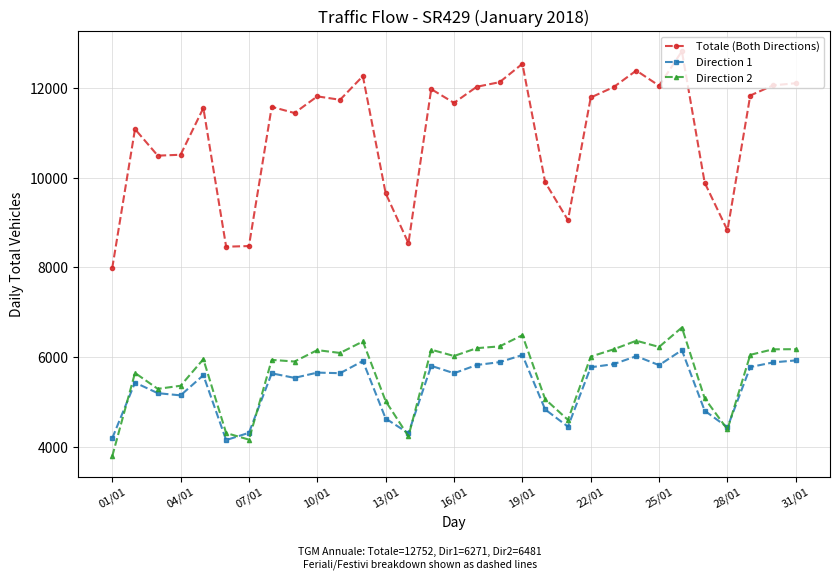

How many data points does each series have?

31